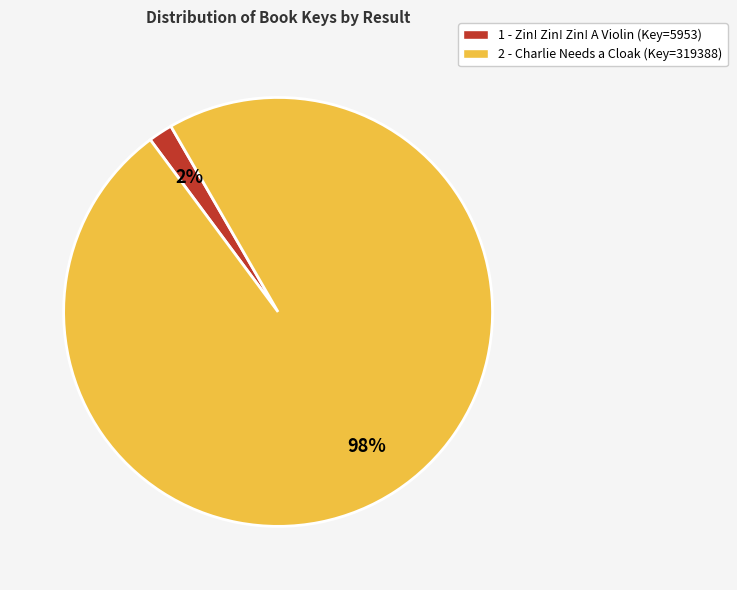

How many segments does this pie chart have?

2